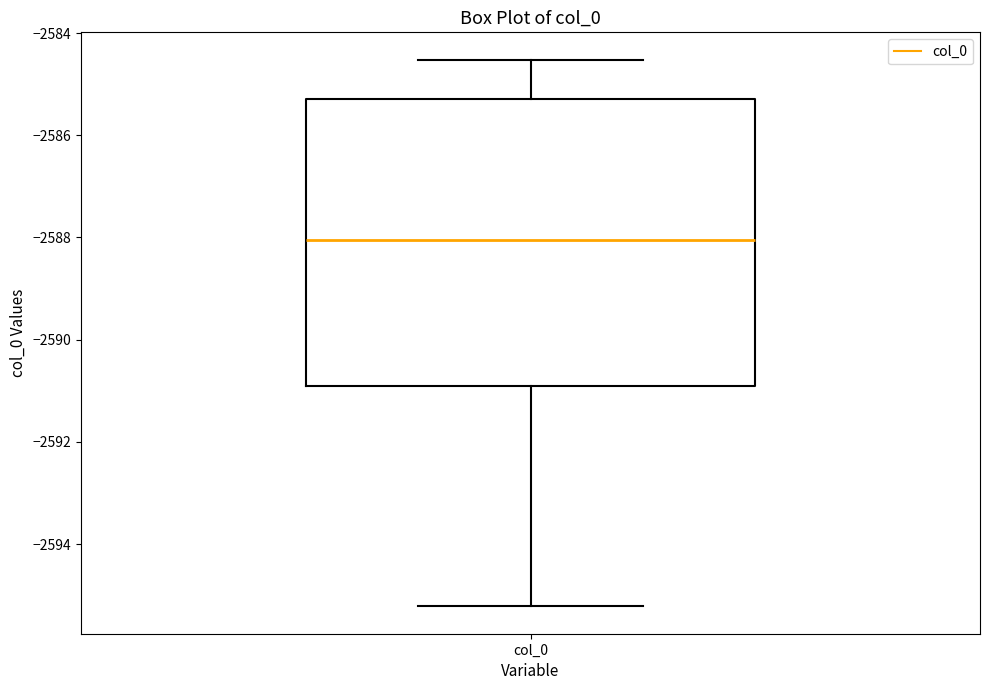

Transcribe this box plot: give where the median line is, the range the box spans, and where the two whiskers end, as read against the y-axis. The values are not printed on the chart, so give them approximately, as read against the axis.

median -2588.0, box -2591.0 to -2585.2, whiskers -2595.2 to -2584.6